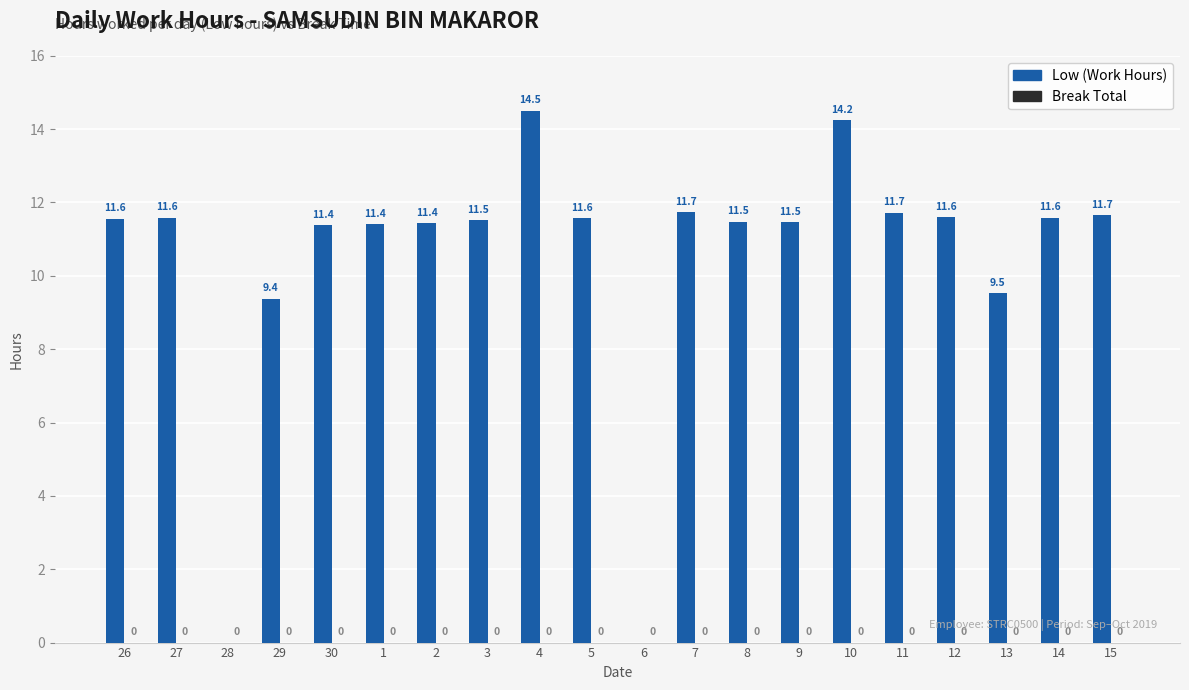

What is the greatest value displayed?

14.5